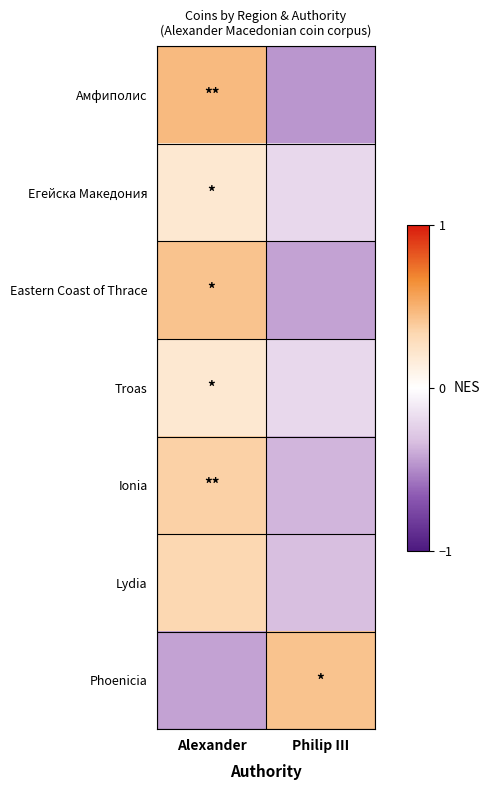

Count the number of data series in this chart.

7